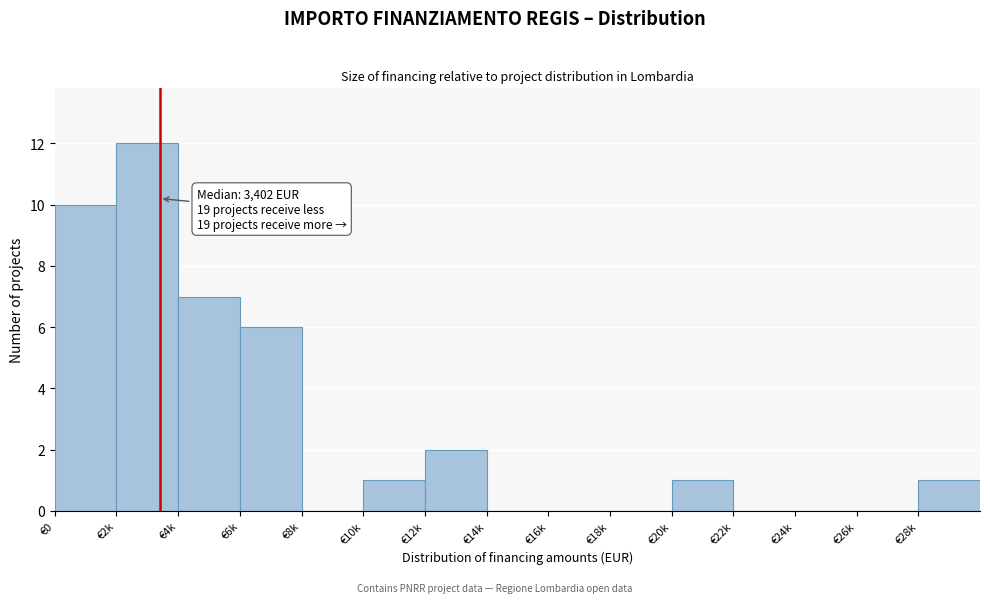

Reading left to right, what are all the values shown in this chart?

€0=10	€2k=12	€4k=7	€6k=6	€8k=0	€10k=1	€12k=2	€14k=0	€16k=0	€18k=0	€20k=1	€22k=0	€24k=0	€26k=0	€28k=1